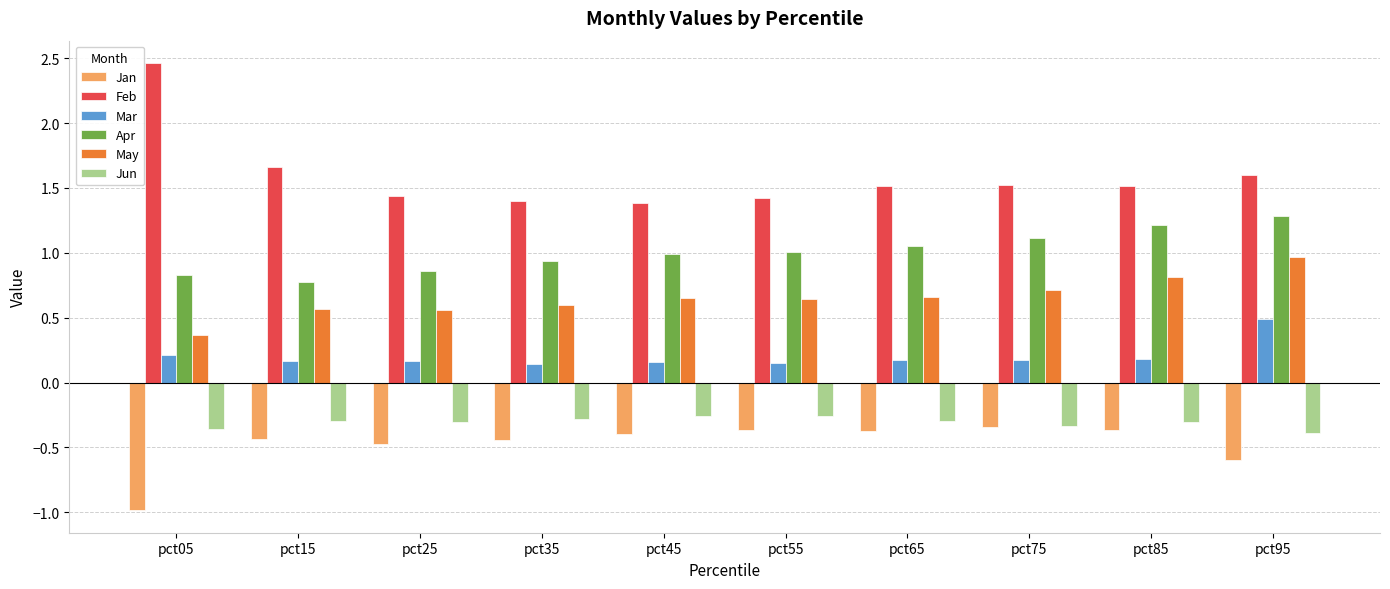

Which series has the largest range (max minus min)?

Feb